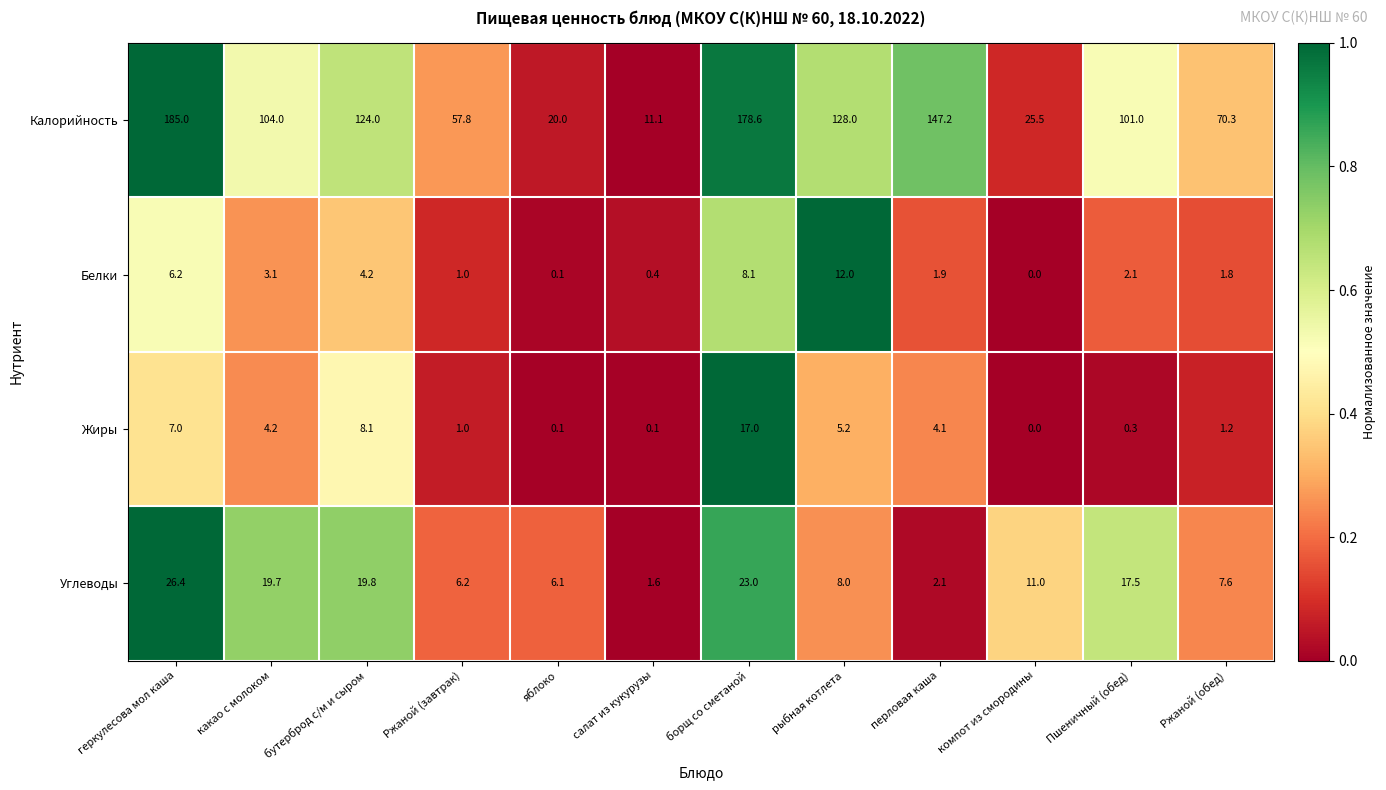

Between яблоко and Ржаной (обед), which series saw the biggest shift?

Калорийность